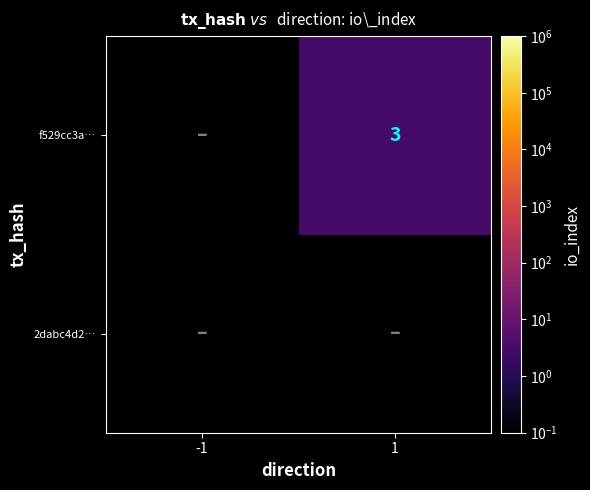

Is it true that f529cc3a… equals 0.8 at 1?

False